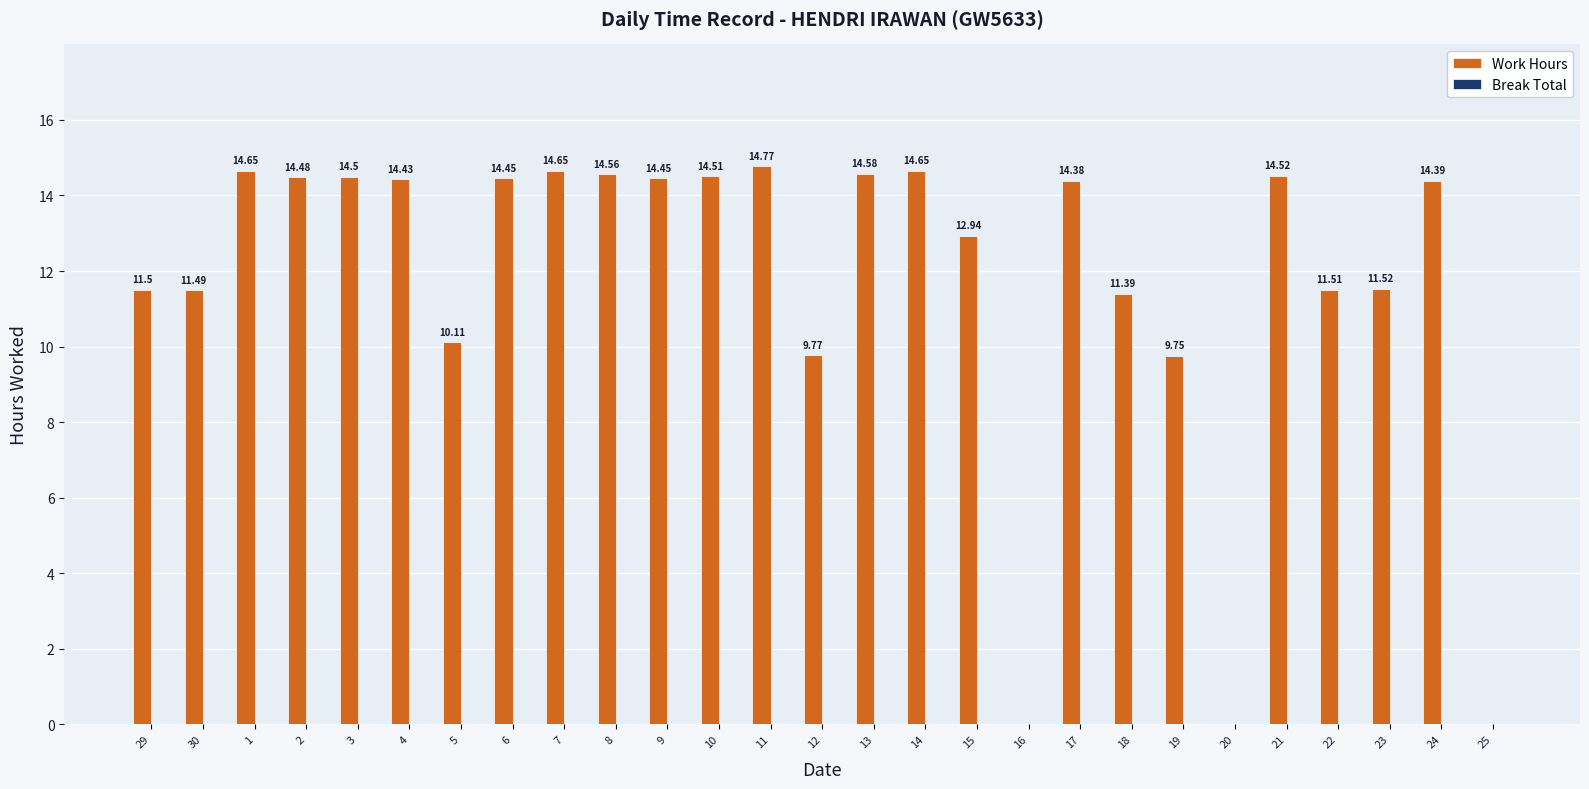

Between 30 and 14, which is larger?

14